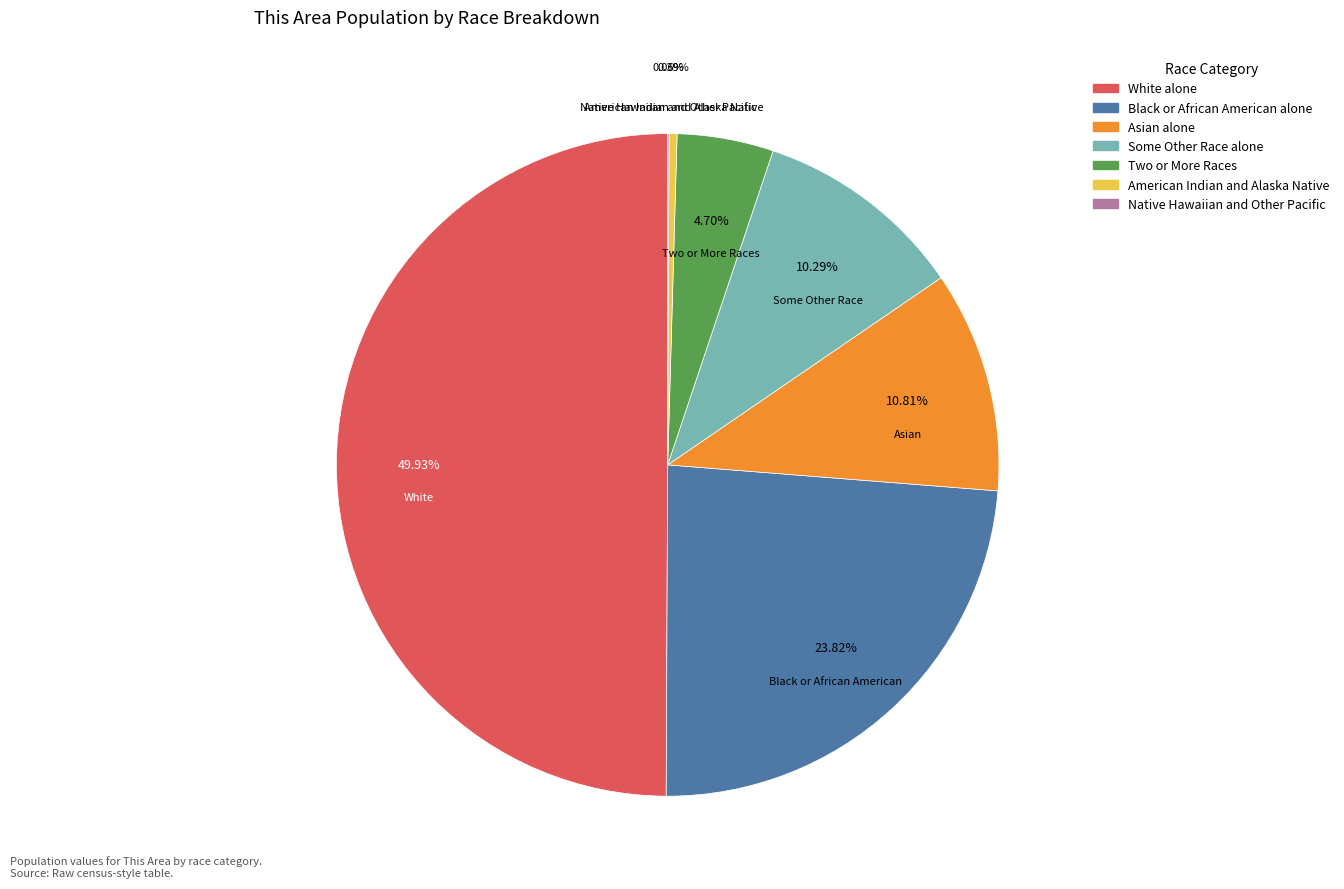

Combined, do White alone and Black or African American alone account for over 50%?

Yes